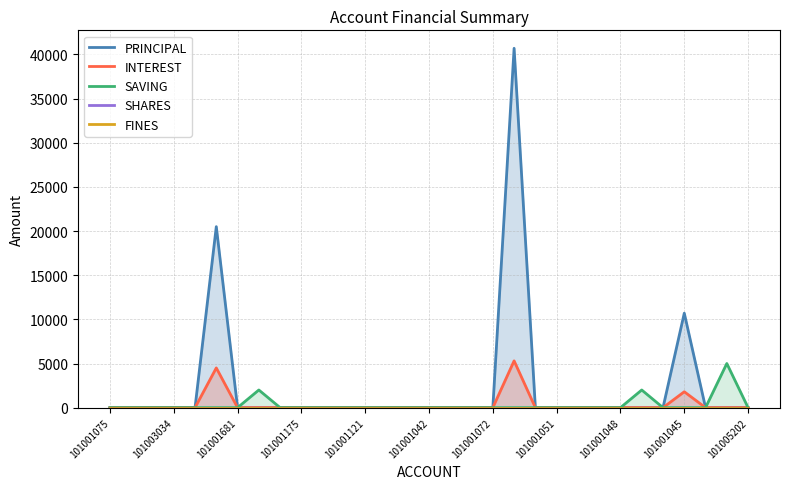

The FINES series shows 0 at 14. True or false?

True